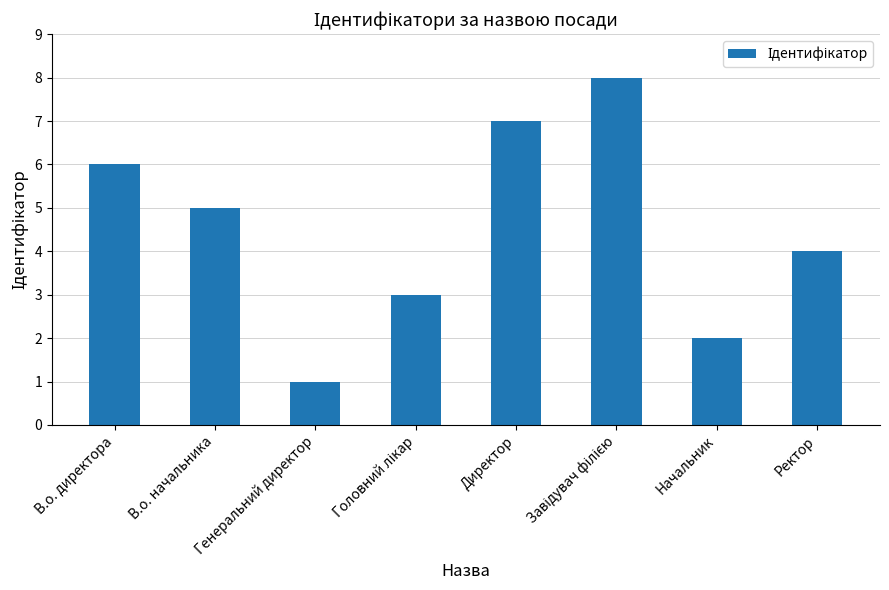

Count the values in the range 3 to 7.

5